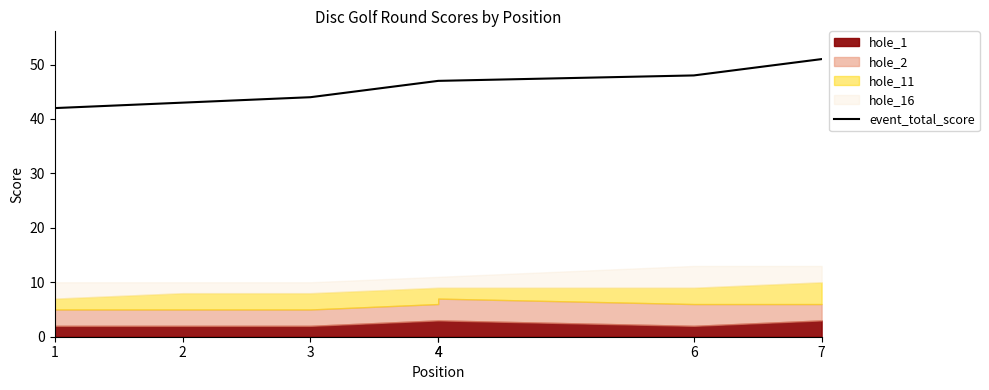

What is the sum of the values at 4 and 7?

98